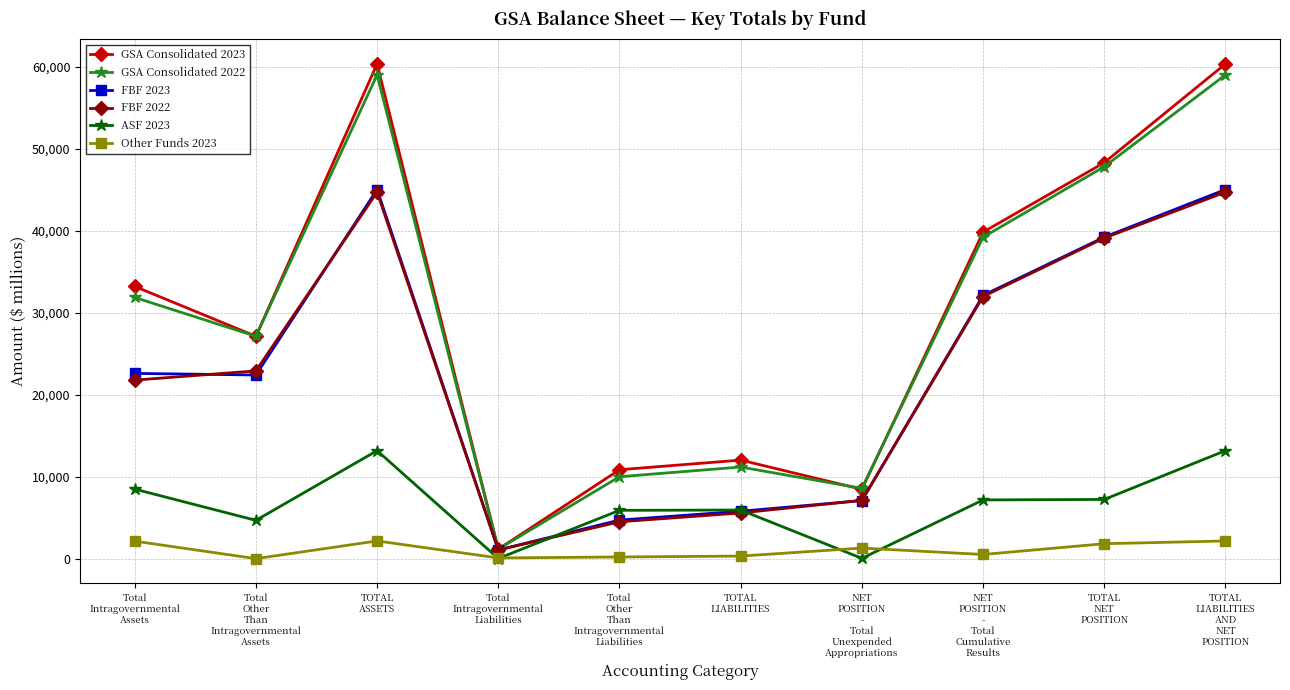

What is the approximate value of GSA Consolidated 2022 at Total
Intragovernmental
Liabilities, to the nearest 100?

1200